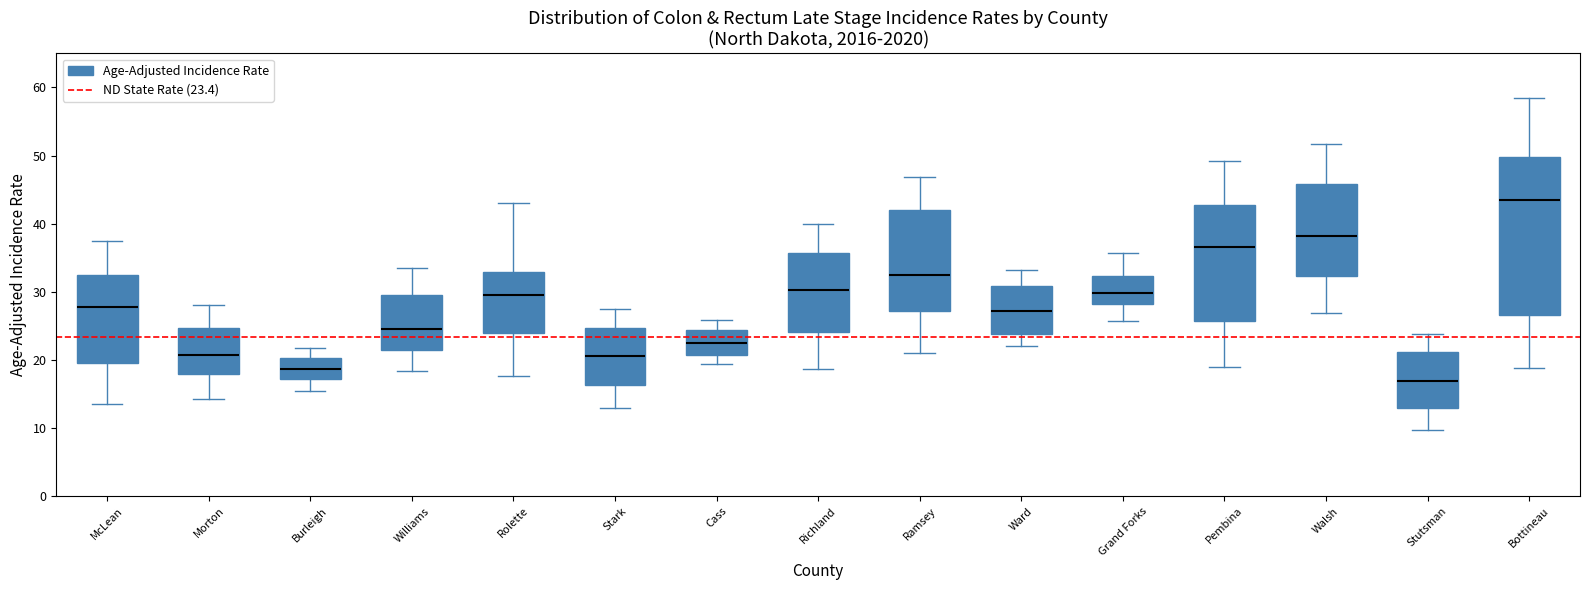

Which box has the highest median line?

Bottineau